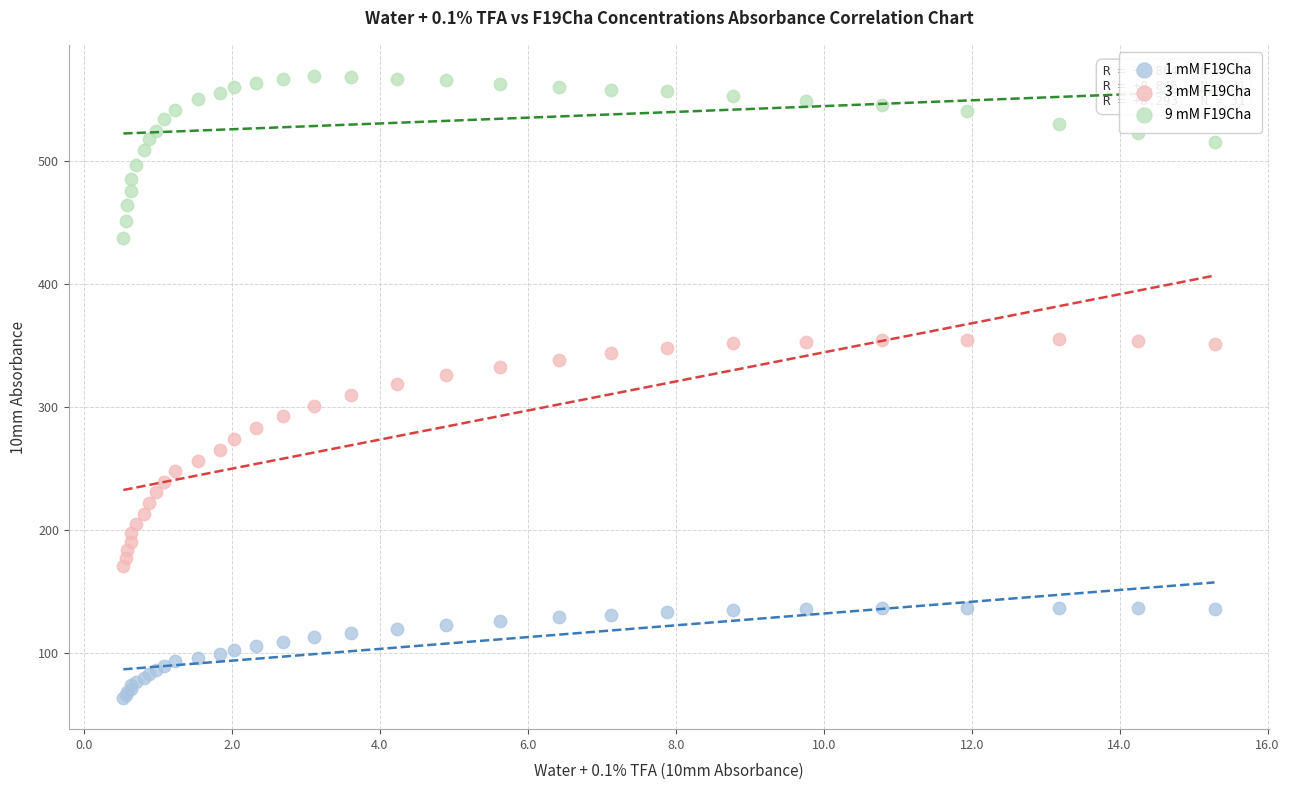

Which series contains the lowest Y value?

1 mM F19Cha